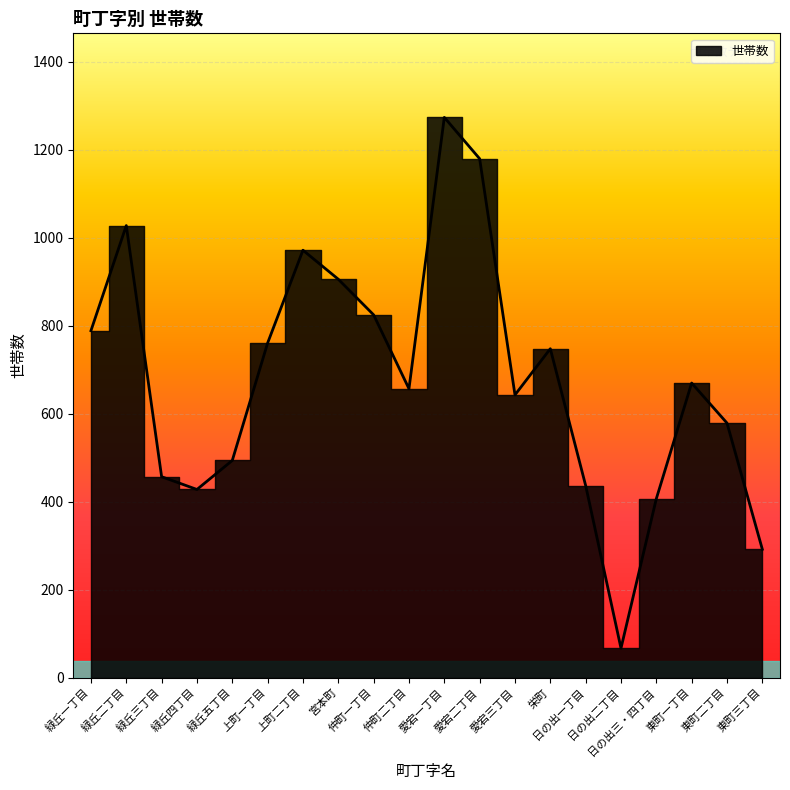

How many lines are shown in the chart?

1